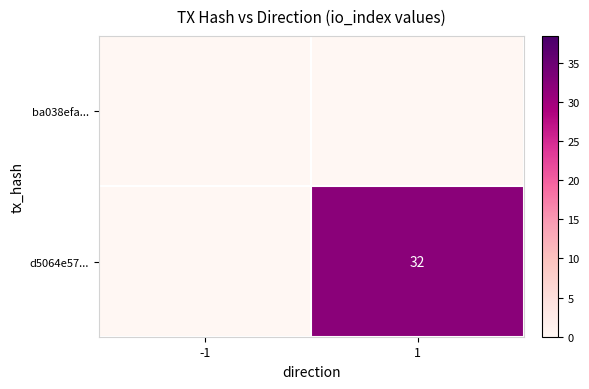

At which category does the chart reach its peak across all series?

1